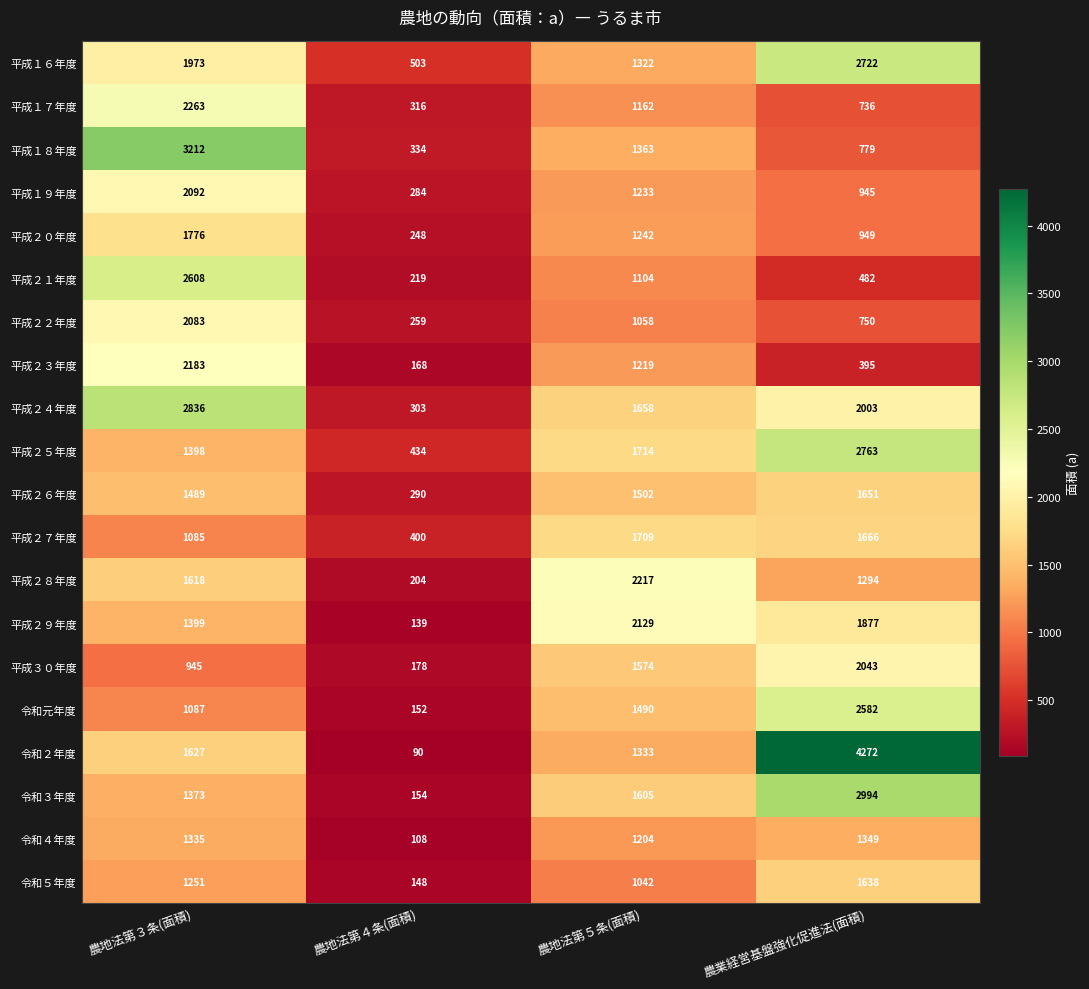

What is the difference between the 平成２６年度 values at 農地法第４条(面積) and 農業経営基盤強化促進法(面積)?

1361